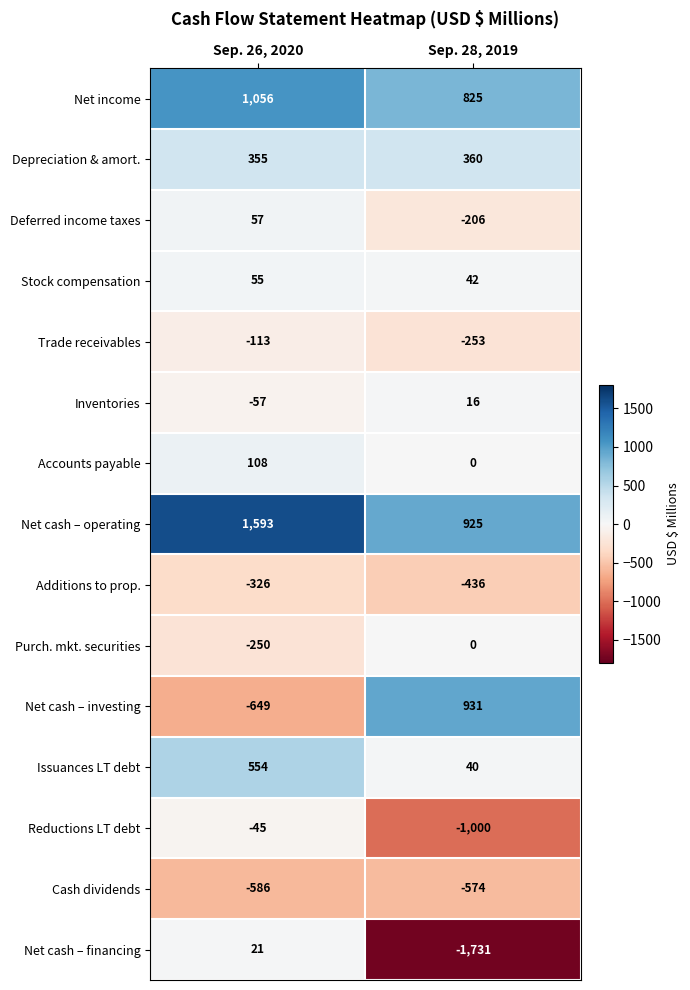

What is the difference between the Net income values at Sep. 26, 2020 and Sep. 28, 2019?

231